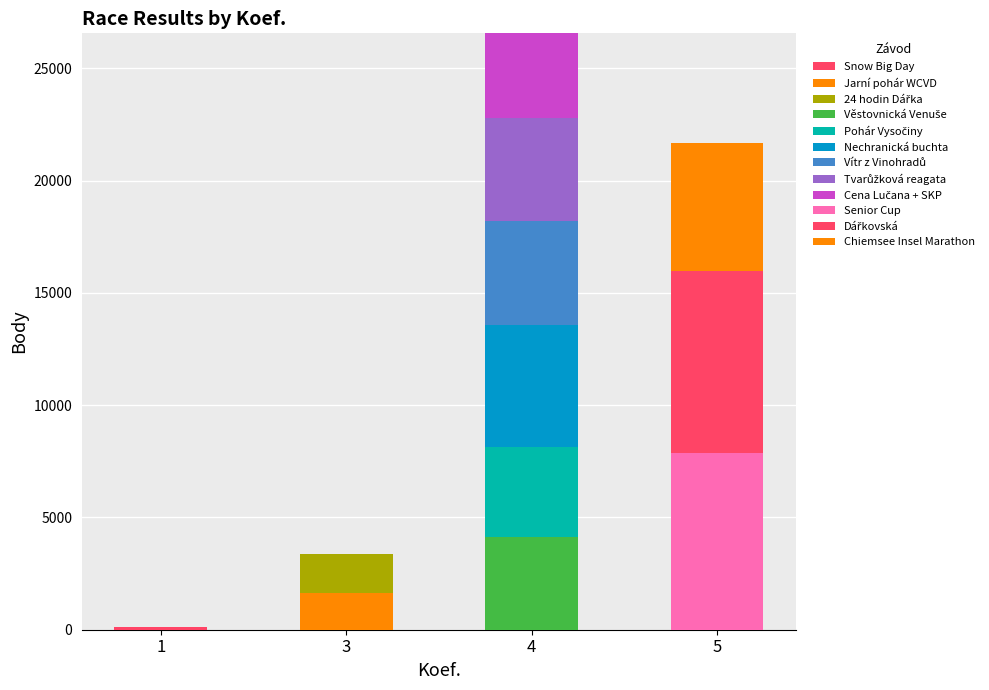

Are the bars grouped side by side (vs. stacked)?

No